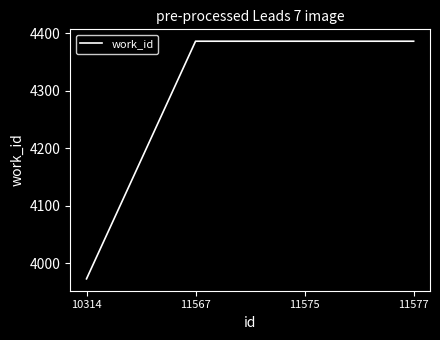

What is the average value?

4283